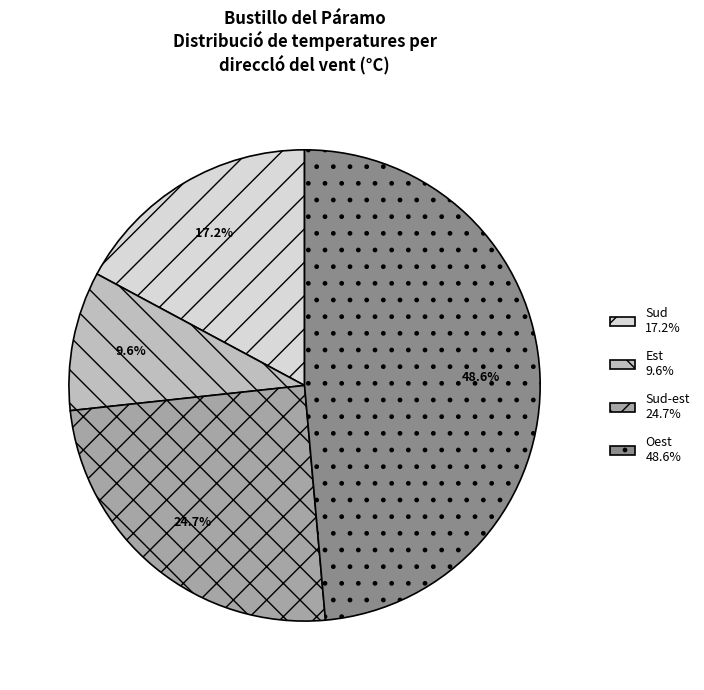

To the nearest percent, what is the average slice percentage?

25%